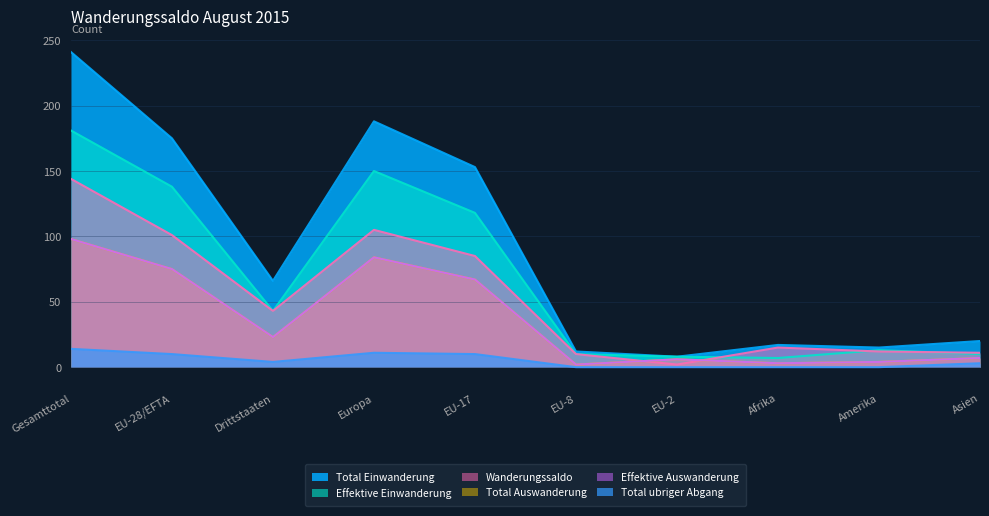

What is the difference between the maximum and minimum values in the Total ubriger Abgang series?

14